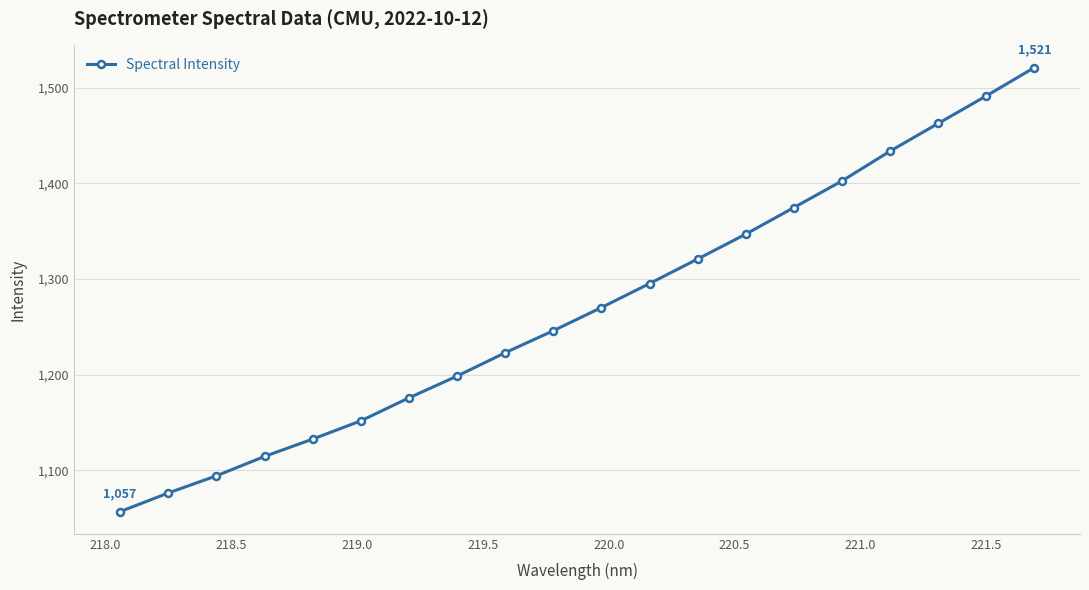

What is the average value?

1269.4